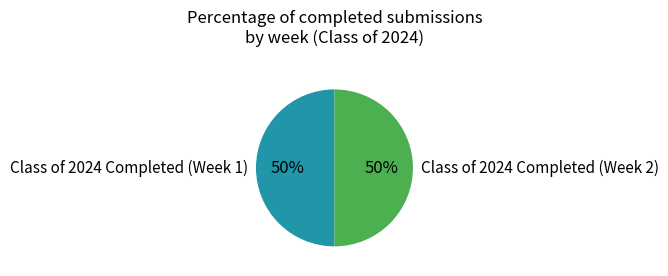

How many segments does this pie chart have?

2